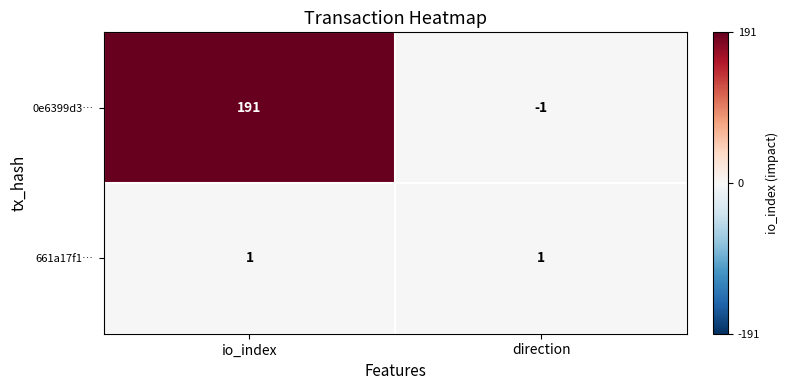

List the series in order of their peak value, highest first.

0e6399d3…, 661a17f1…